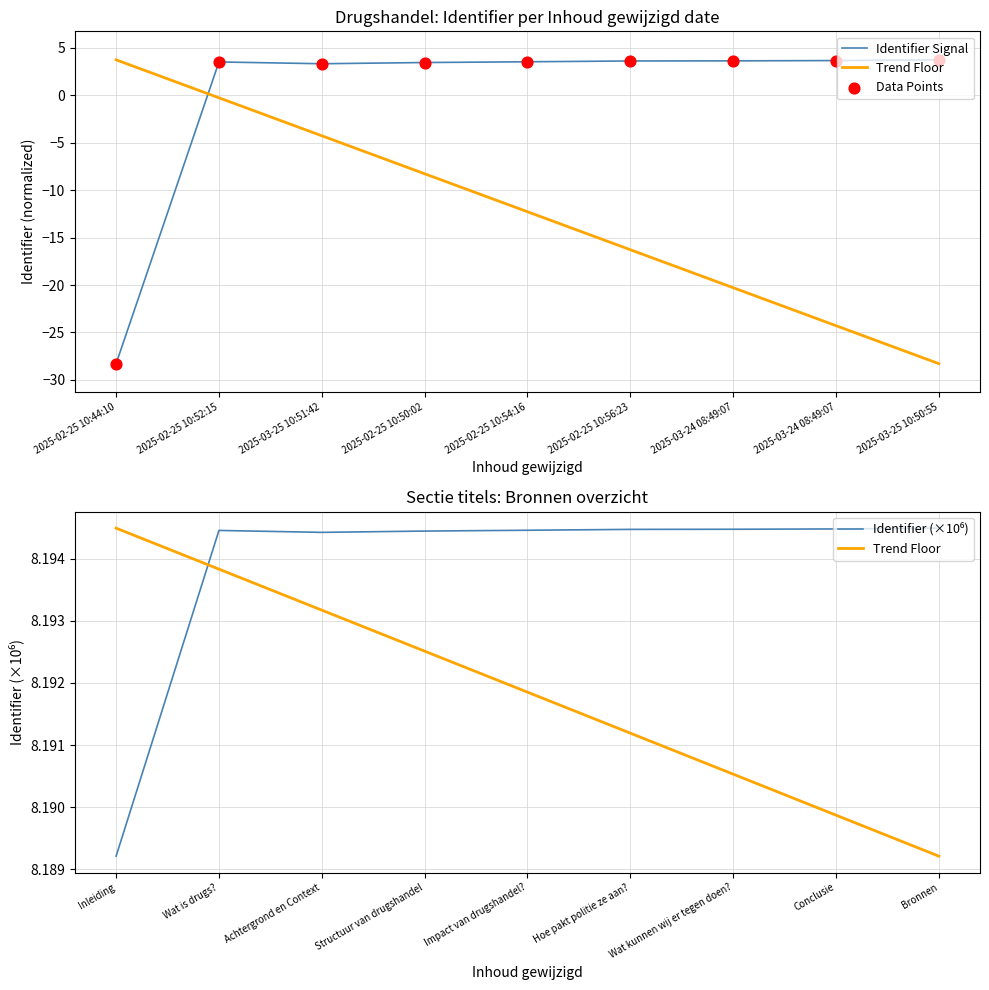

Which series contains the highest Y value?

Trend Floor